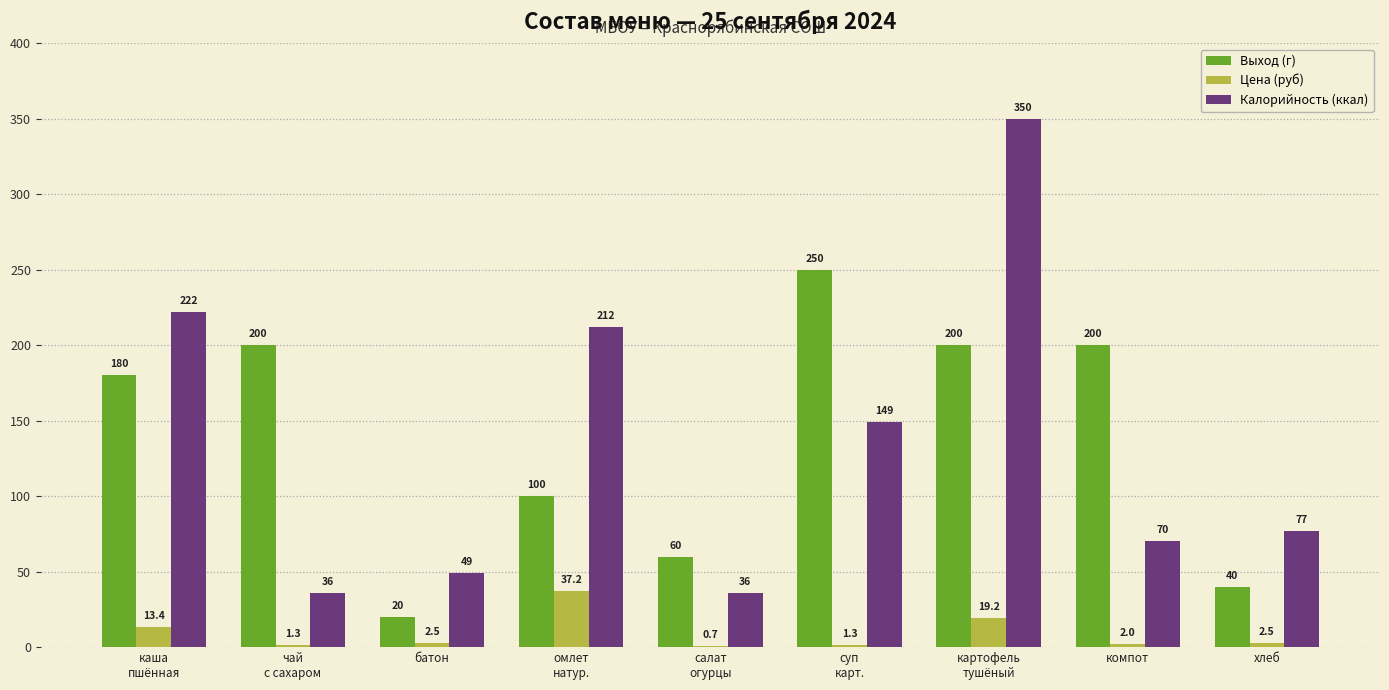

Is the value of Цена (руб) at компот greater than the value of Калорийность (ккал) at батон?

No